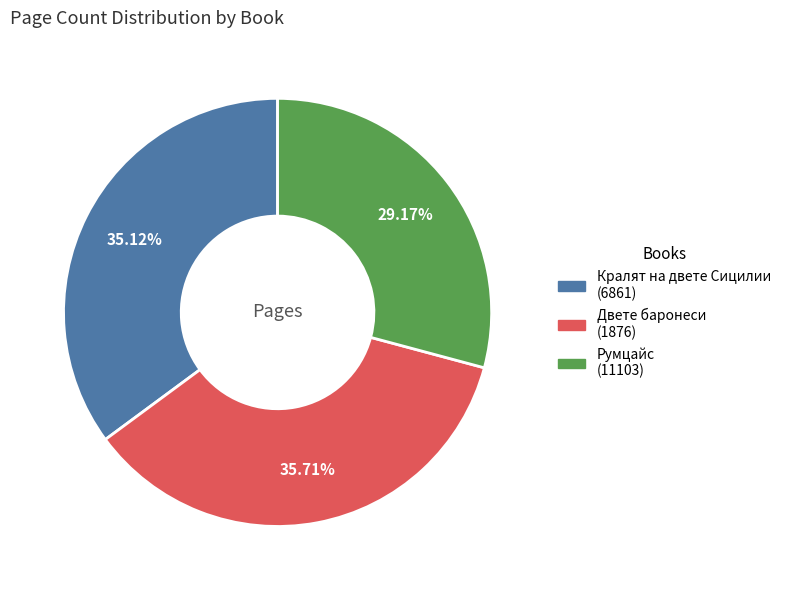

Do Румцайс (11103) and Двете баронеси (1876) together represent more than half of the pie?

Yes